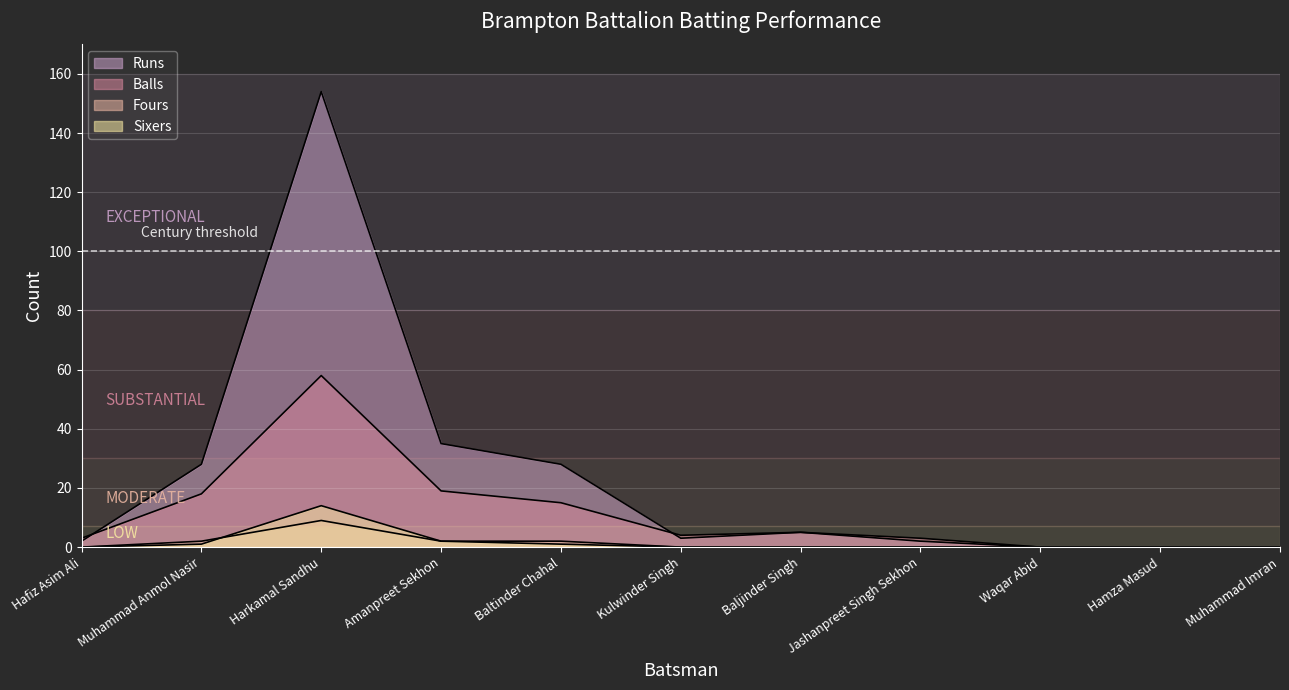

Is it true that Fours equals 0 at Hafiz Asim Ali?

True